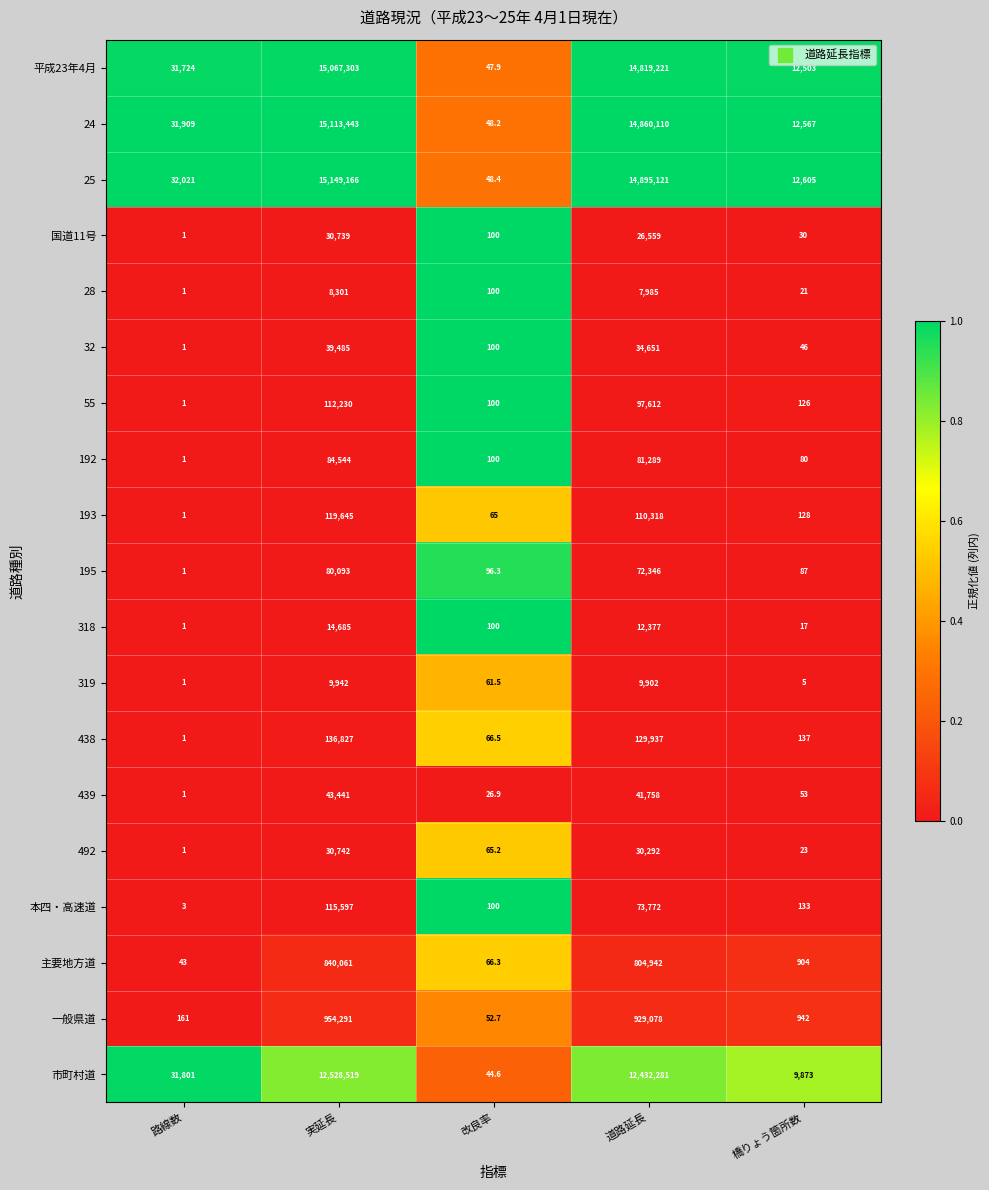

What is the highest value of the 24 series?

15113443.0